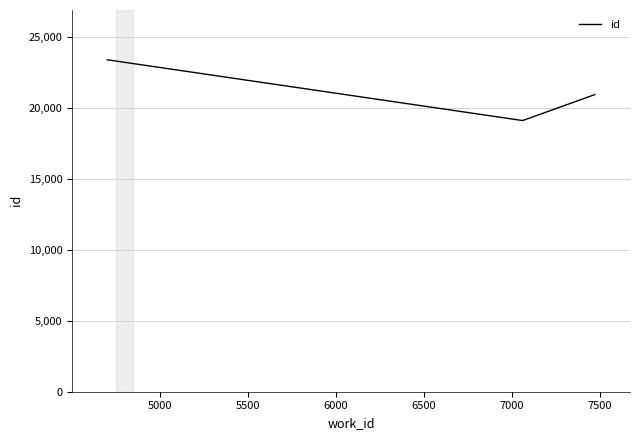

Reading left to right, list all the values displayed in this chart.

23361	19085	20912